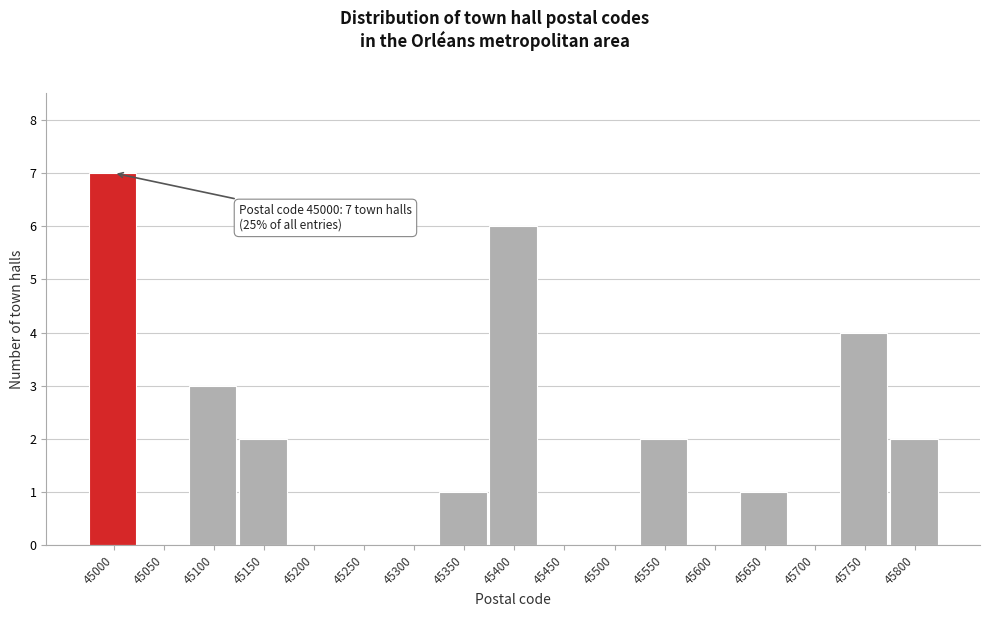

Reading right to left, transcribe all the data shown in this chart.

45800=2	45750=4	45700=0	45650=1	45600=0	45550=2	45500=0	45450=0	45400=6	45350=1	45300=0	45250=0	45200=0	45150=2	45100=3	45050=0	45000=7